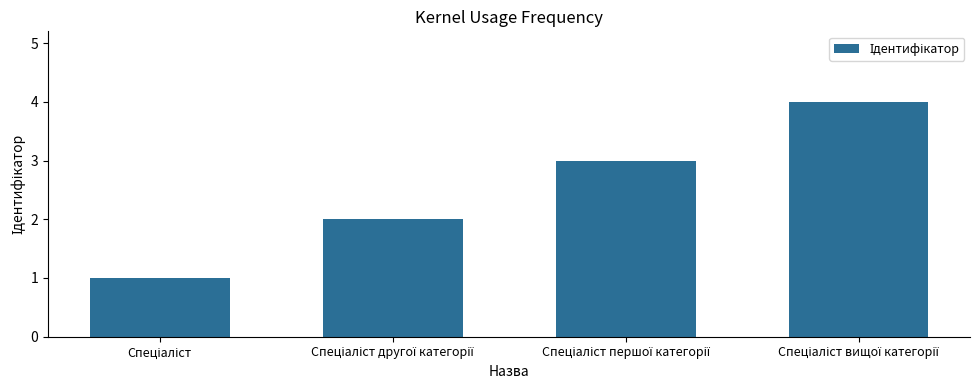

What is the difference between the maximum and minimum values?

3